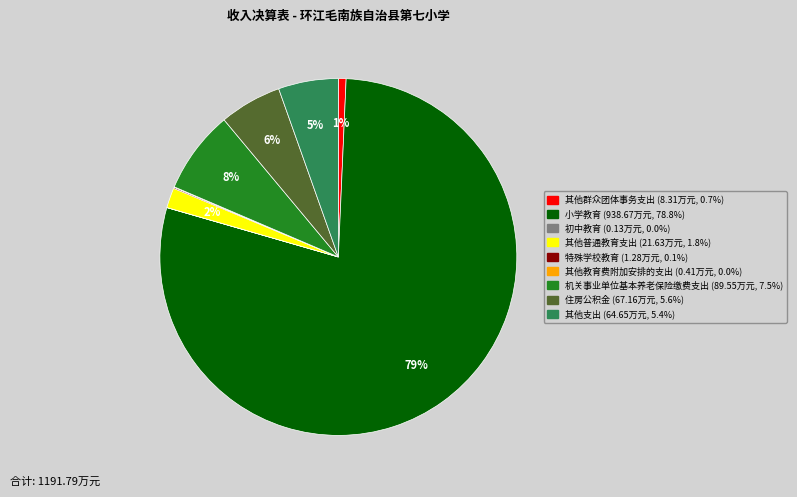

Do 其他支出 and 小学教育 together represent more than half of the pie?

Yes